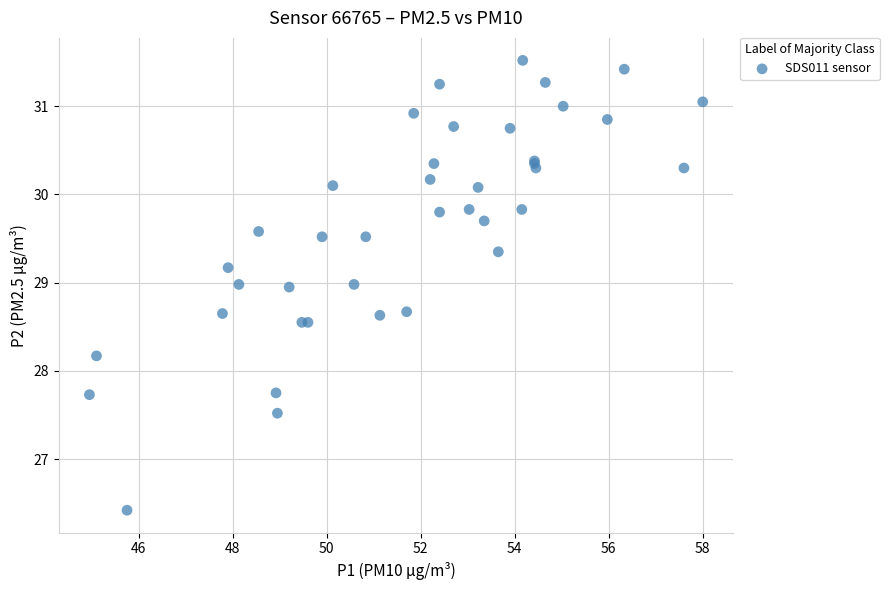

What Y value in the scatter plot is closest to 28?

28.2